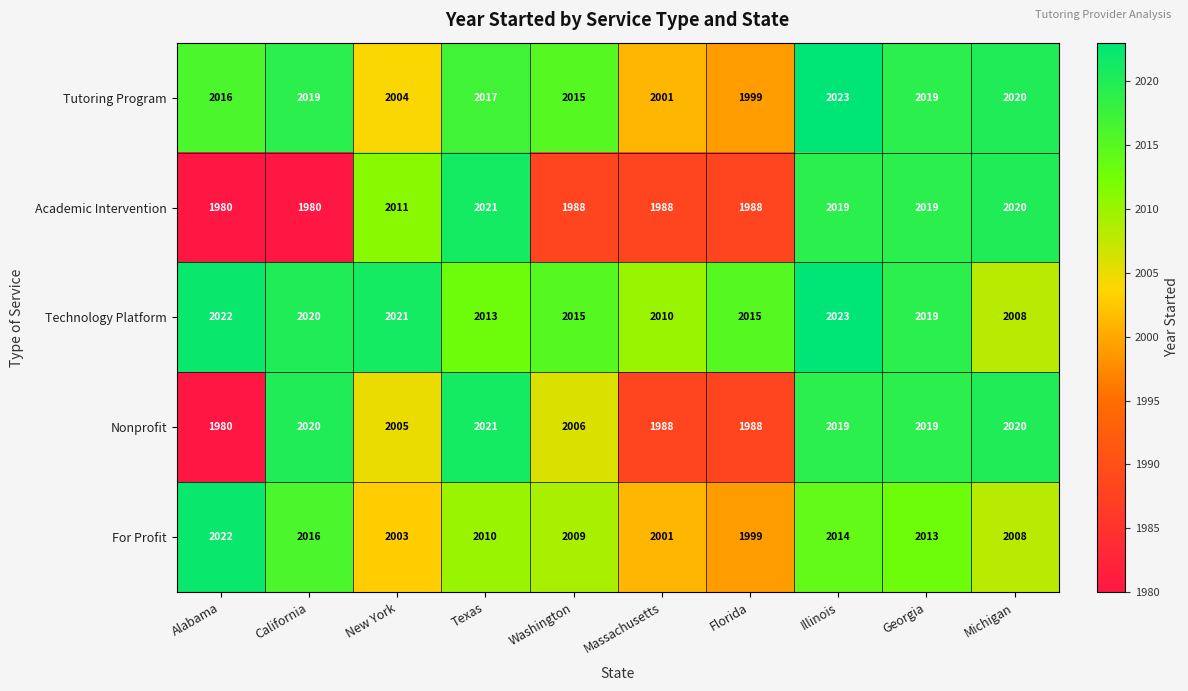

What is the difference between the highest and lowest values at Florida?

27